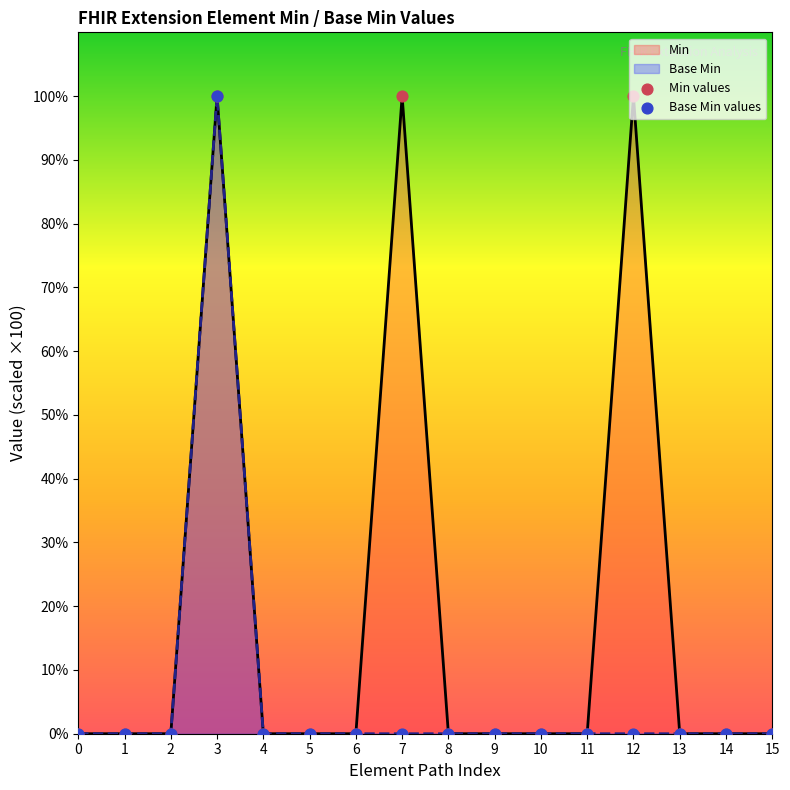

At which category is the sum across all series the highest?

3